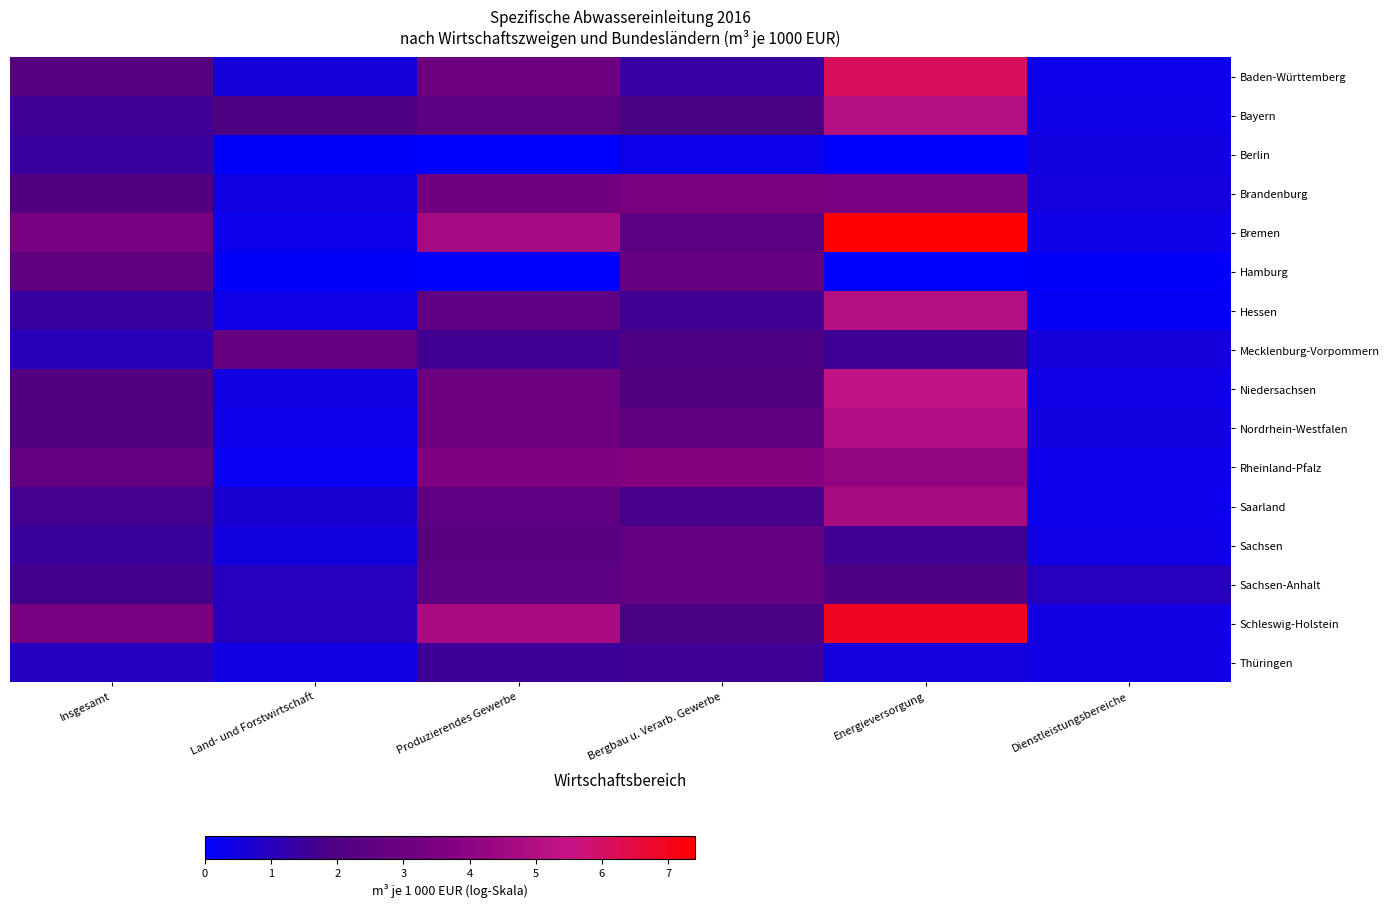

Which has a higher value, Energieversorgung or Insgesamt?

Energieversorgung